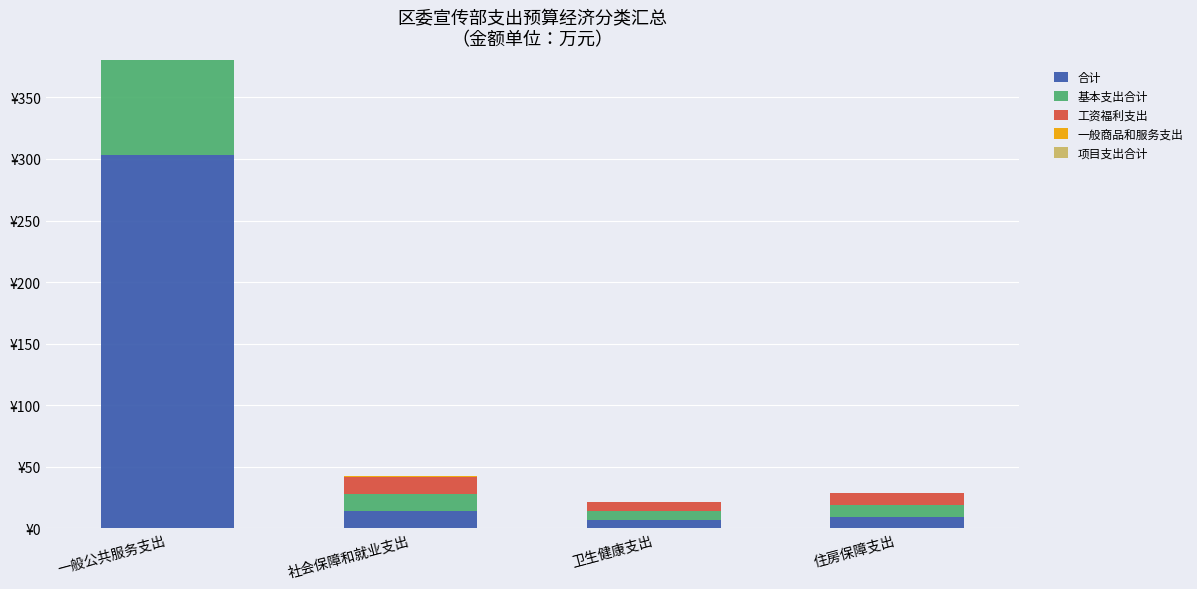

Which series has the largest total across all categories?

合计